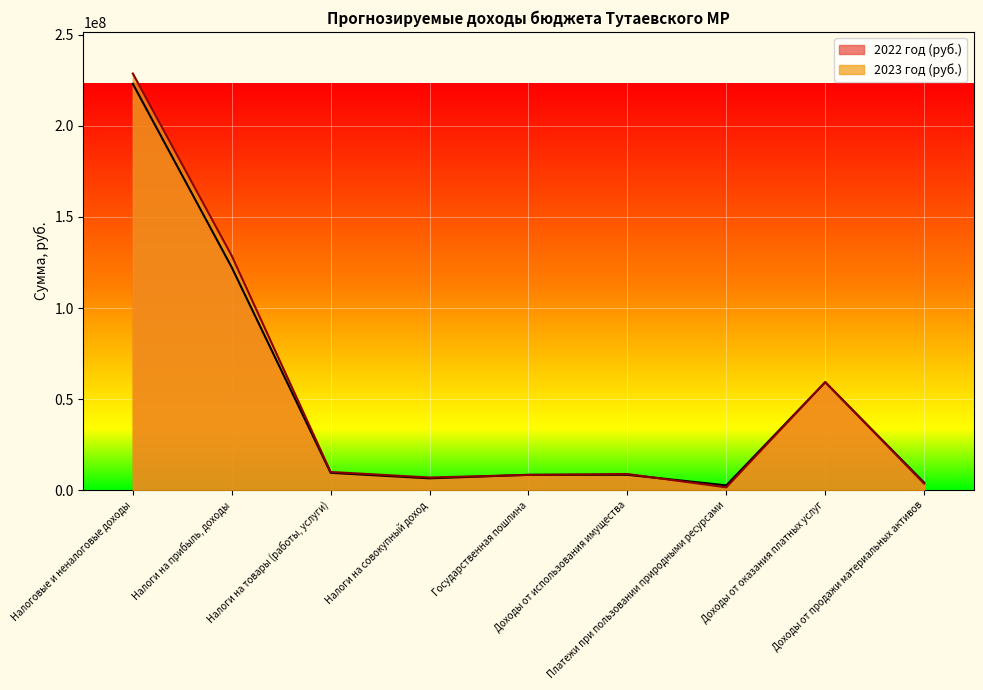

True or false: 2022 год (руб.) has a value of 99035662 at Доходы от оказания платных услуг.

False